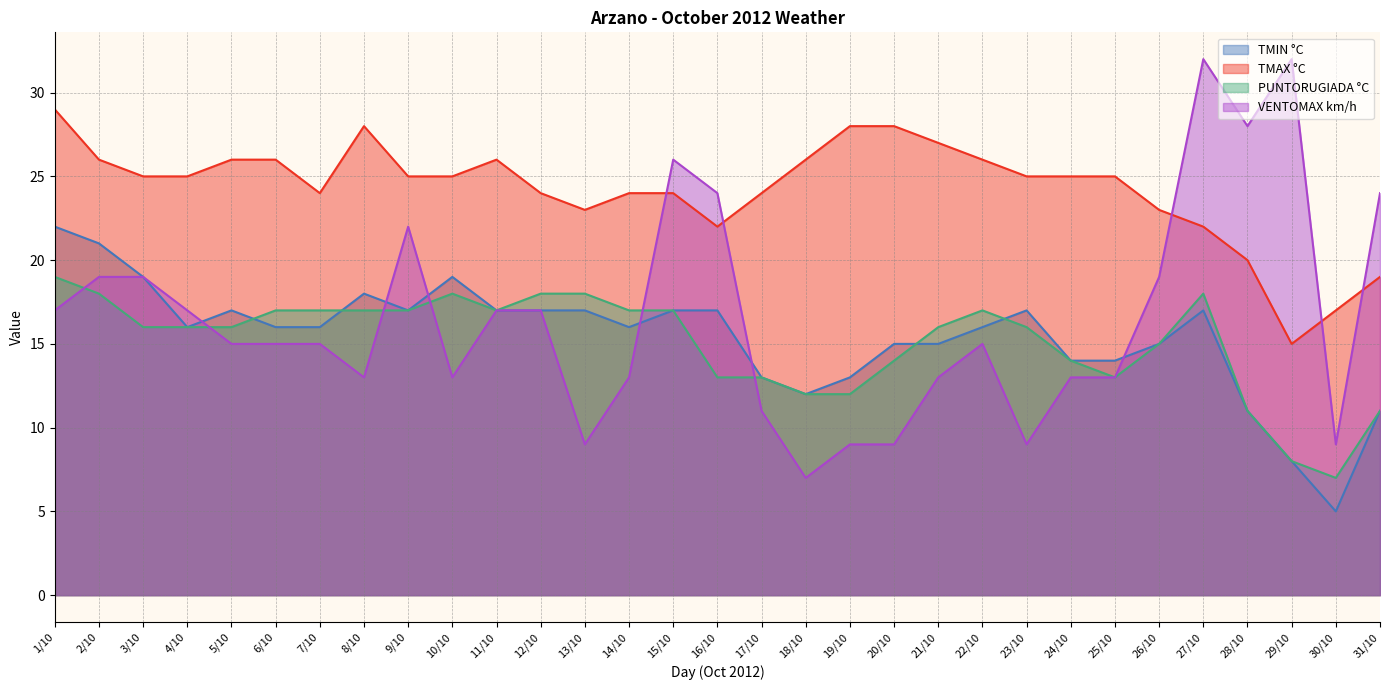

True or false: TMAX °C has a value of 43 at 22/10.

False